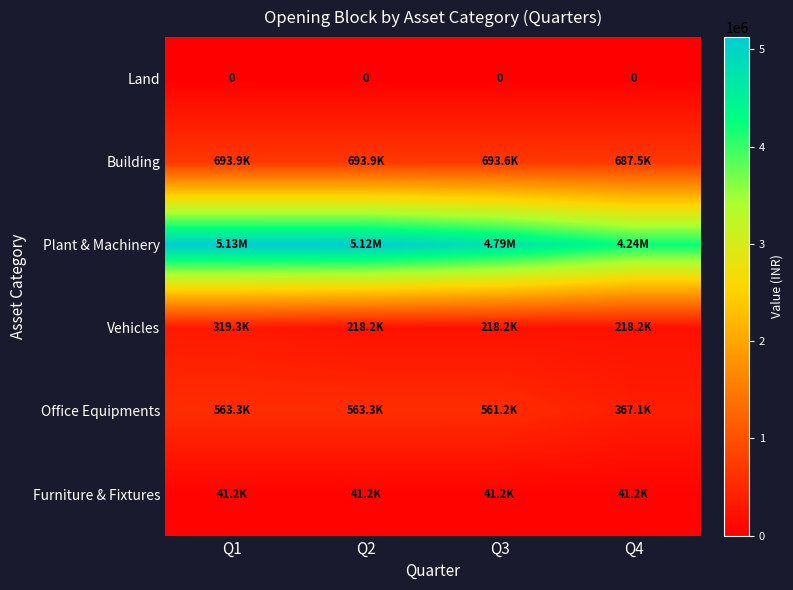

Rank the categories by Vehicles value from lowest to highest.

Q2, Q3, Q4, Q1